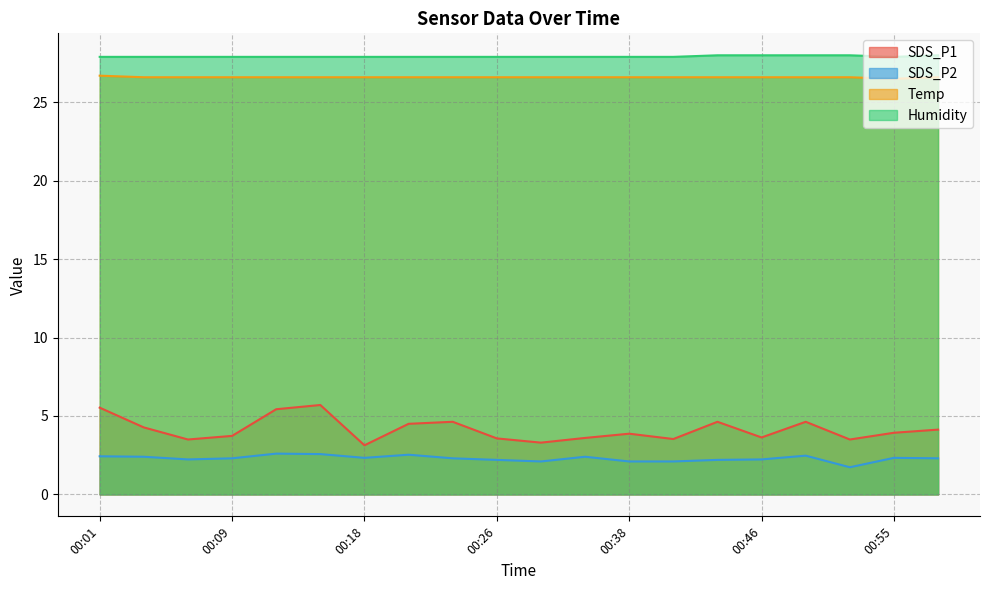

In Temp, how many points are lower than both neighbors (excluding endpoints)?

1